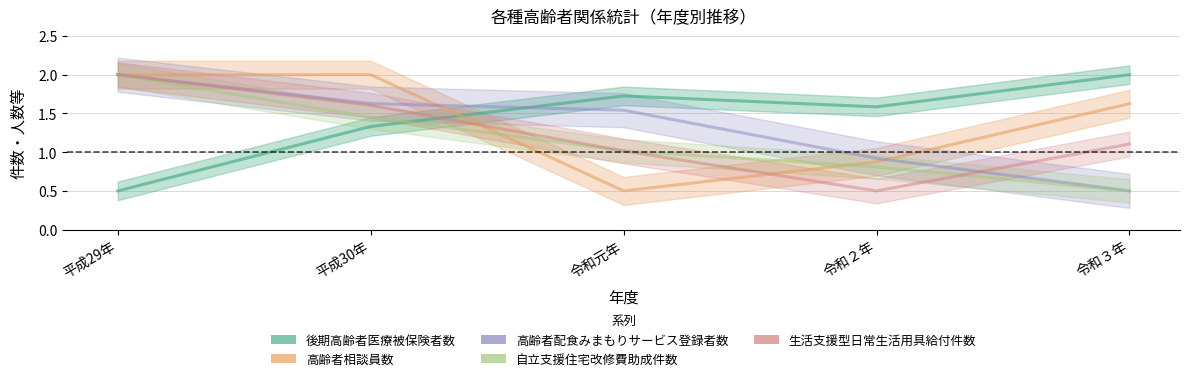

At which label is 高齢者配食みまもりサービス登録者数 closest to 1?

令和２年